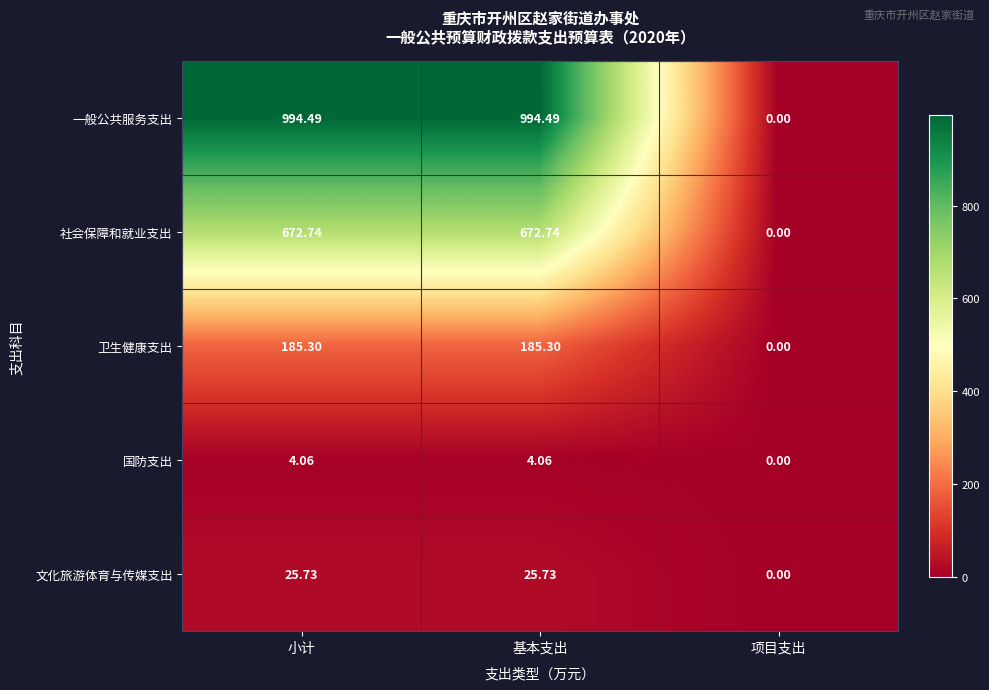

At which label is 国防支出 closest to 2?

项目支出